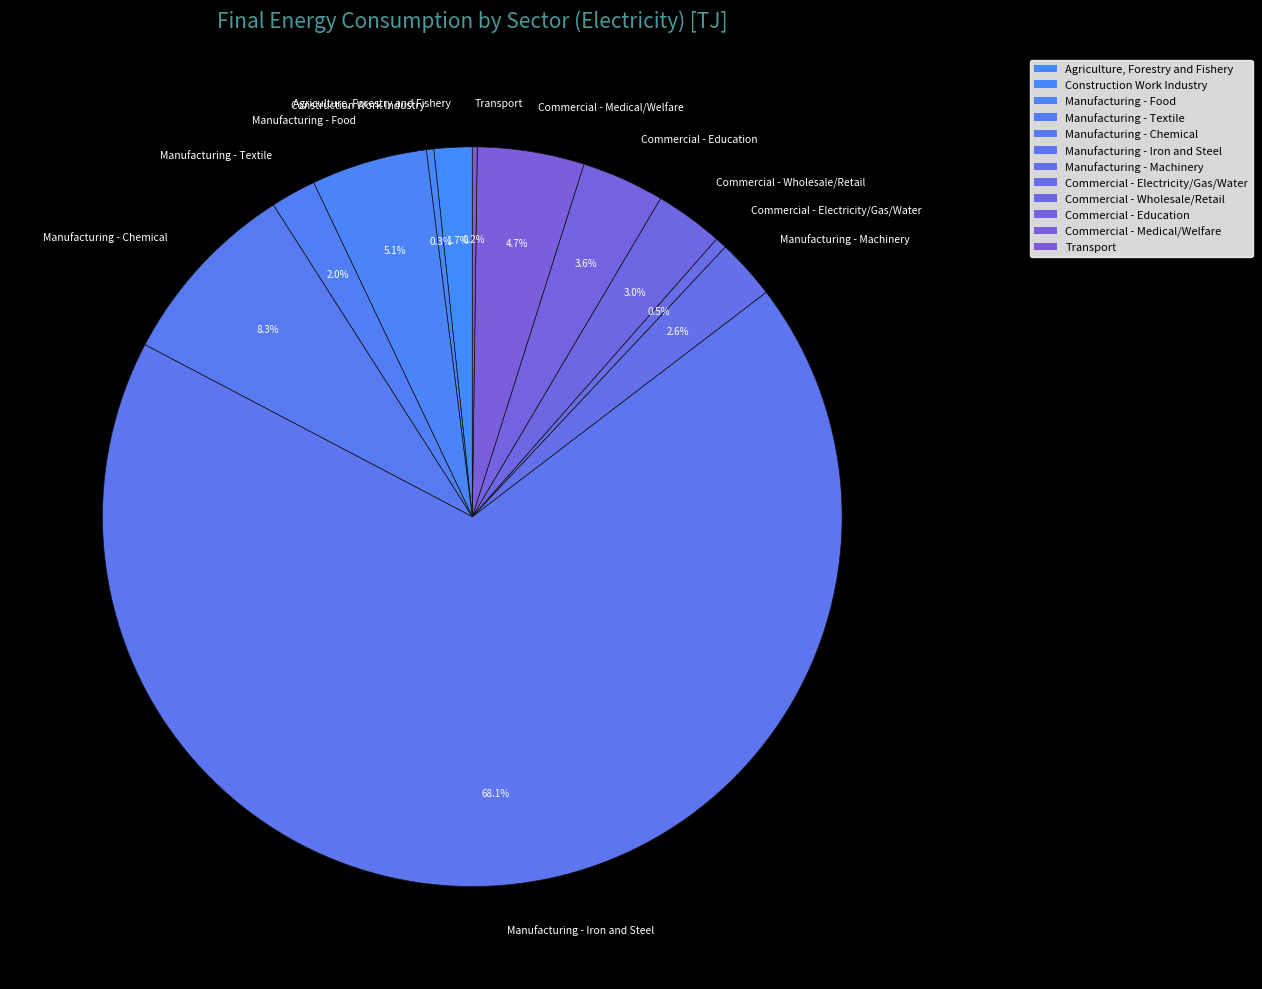

Does Manufacturing - Iron and Steel represent more than half of the total?

Yes